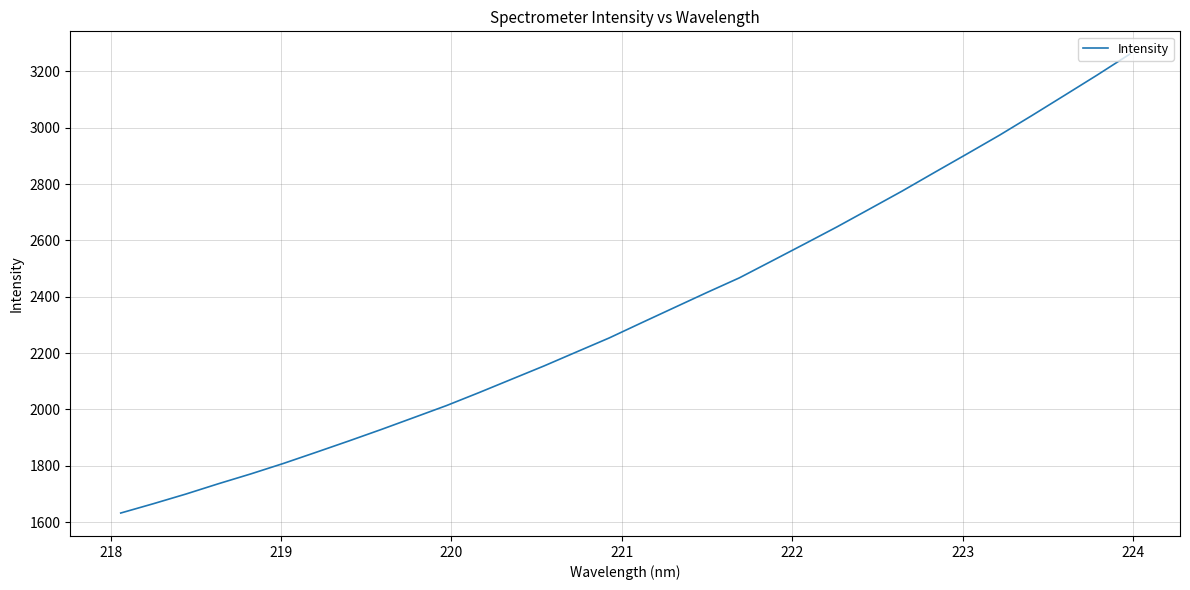

What is the greatest value displayed?

3260.5